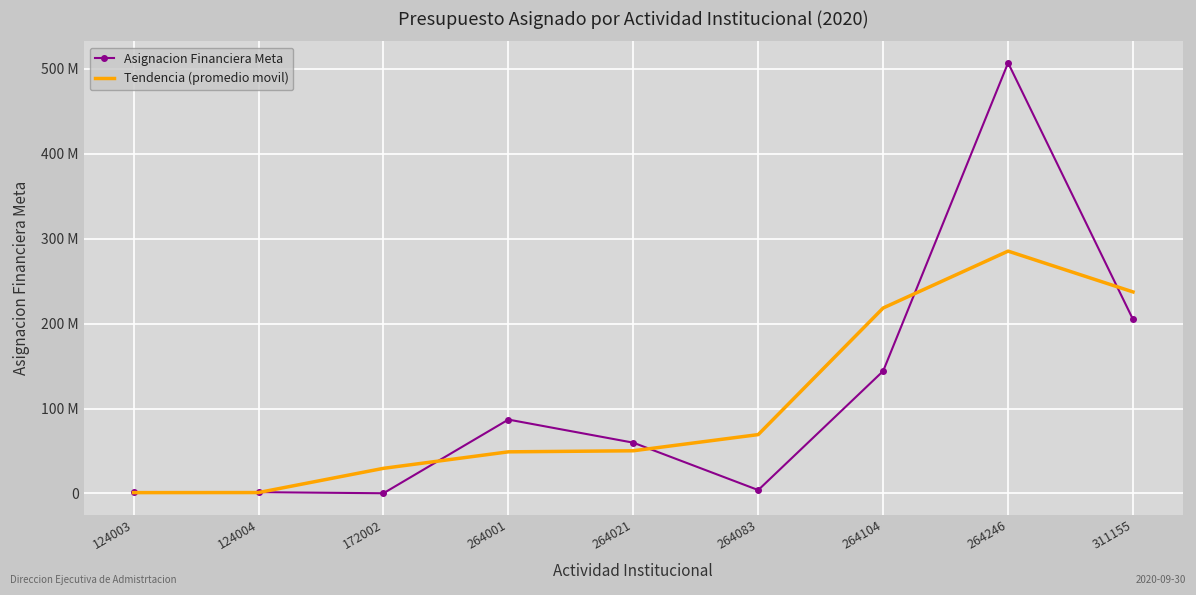

Rank the categories by Asignacion Financiera Meta value from highest to lowest.

264246, 311155, 264104, 264001, 264021, 264083, 124004, 124003, 172002